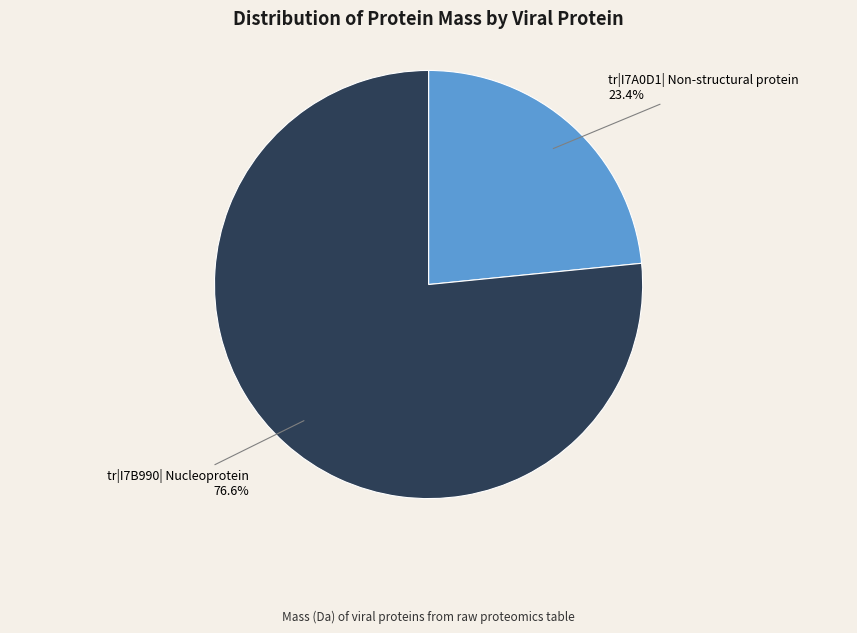

What is the ratio of the value at tr|I7B990| Nucleoprotein to the value at tr|I7A0D1| Non-structural protein?

3.3